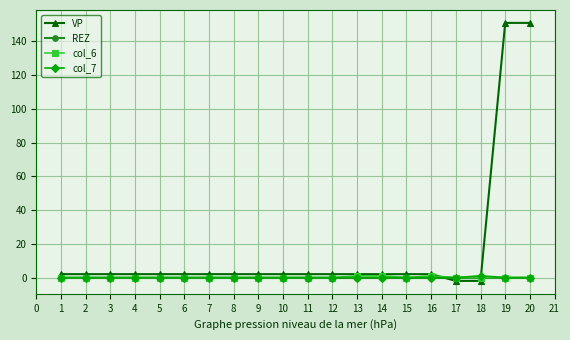

After their last crossing, which series has the higher values: VP or REZ?

VP